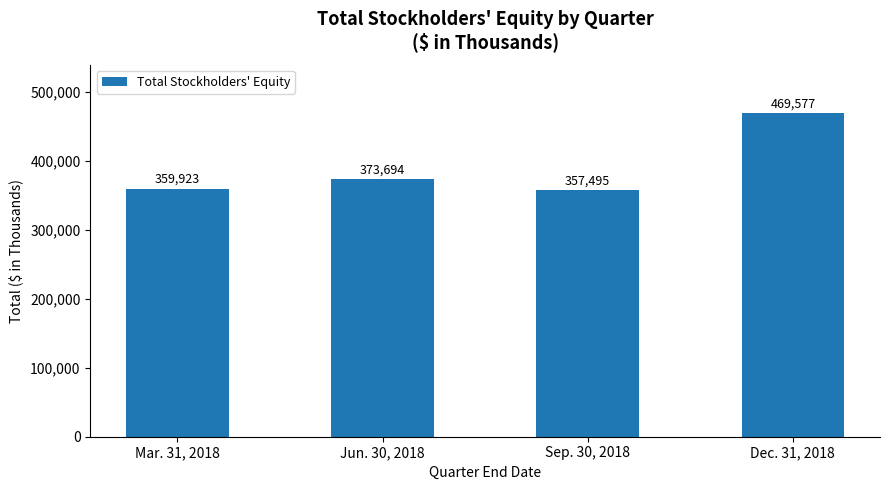

Is it true that the value at Dec. 31, 2018 is 469577?

True